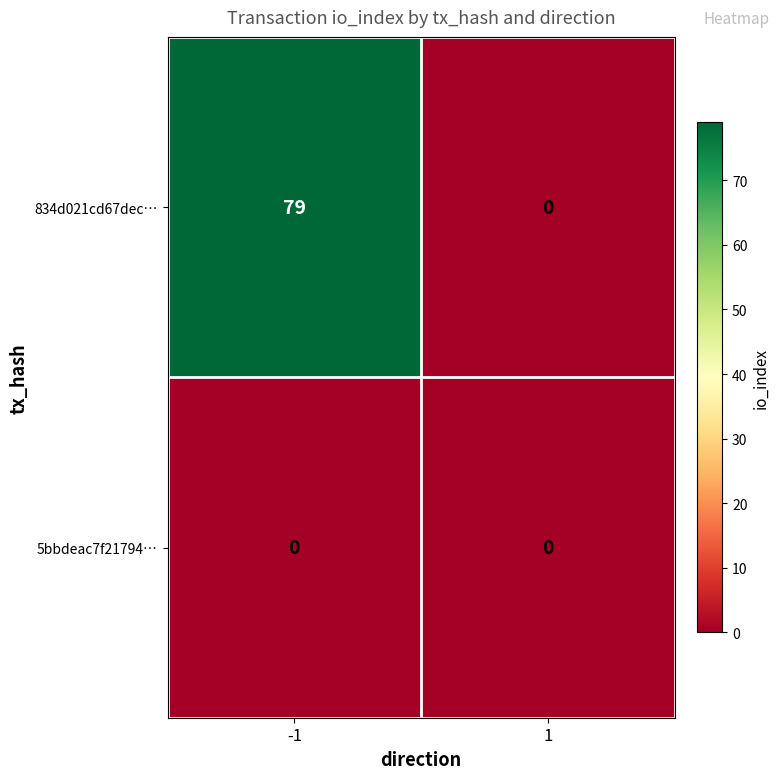

What is the greatest value displayed?

79